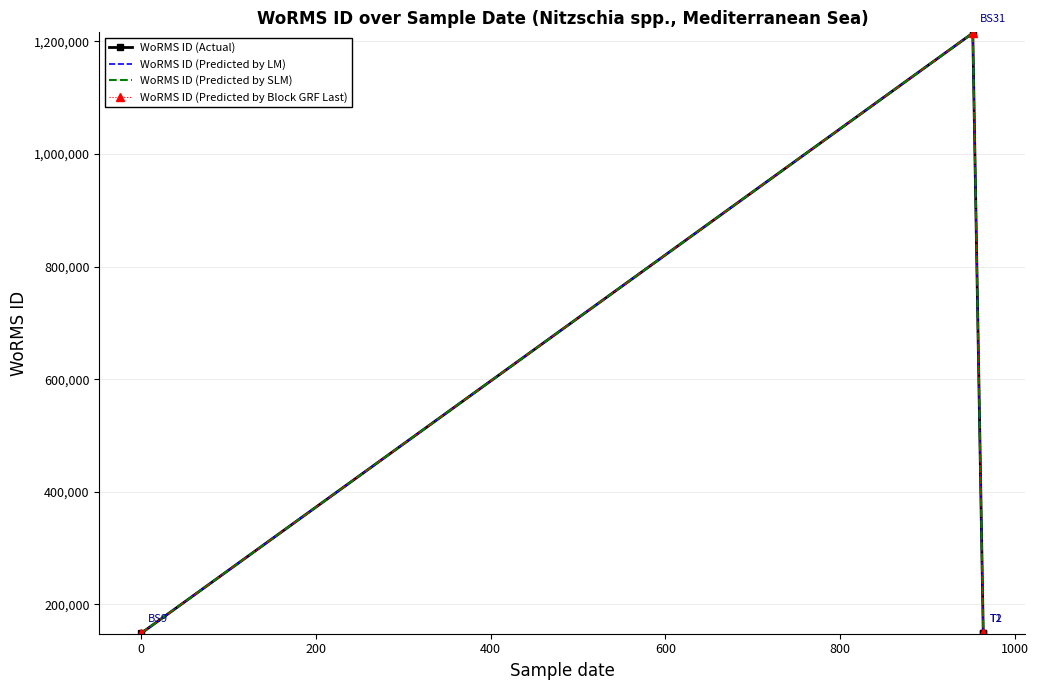

What is the approximate value of WoRMS ID (Predicted by Block GRF Last) at 200?

149045